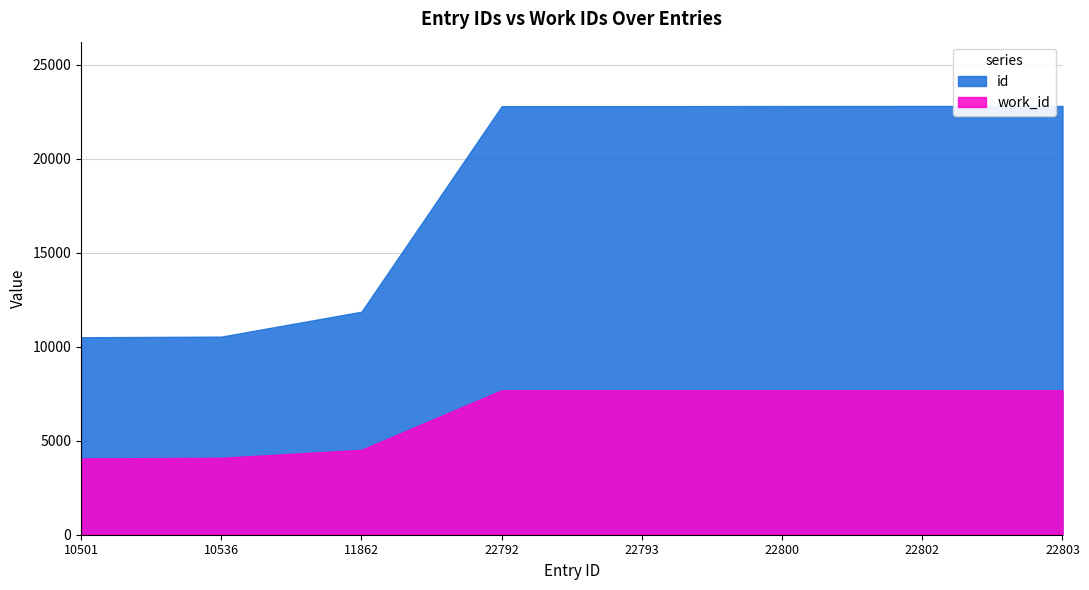

At which category does the chart reach its minimum across all series?

10501